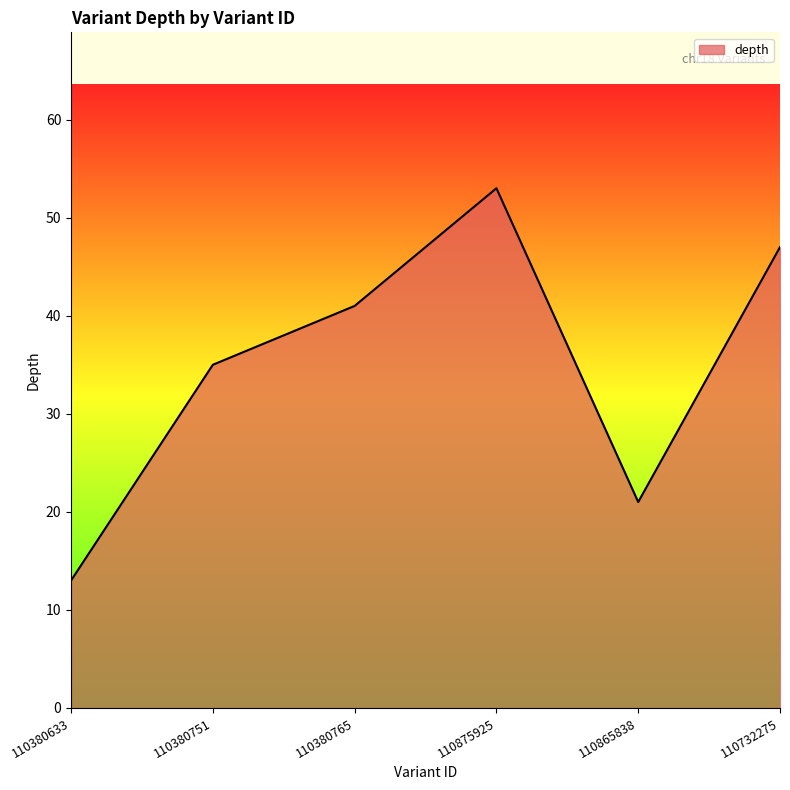

What is the change in value from 110380765 to 110875925?

+12